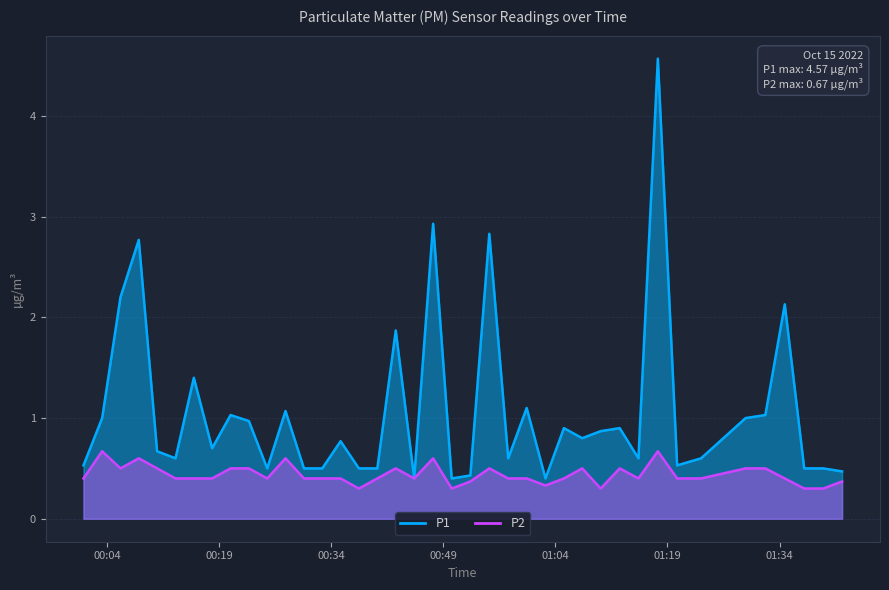

True or false: P2 has a value of 0.4 at 2022-10-15T00:35:16.

True